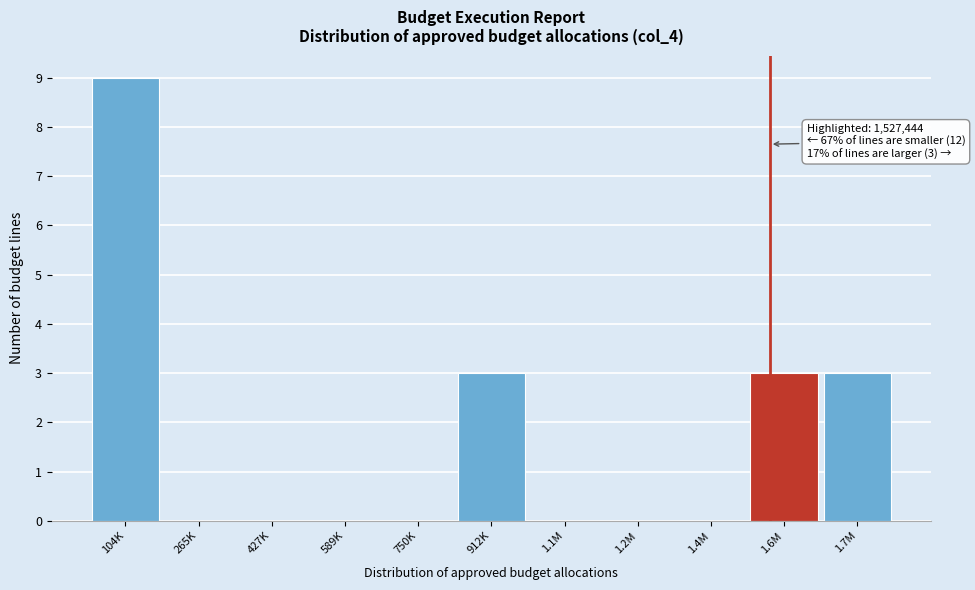

Reading left to right, transcribe all the data shown in this chart.

104K=9	265K=0	427K=0	589K=0	750K=0	912K=3	1.1M=0	1.2M=0	1.4M=0	1.6M=3	1.7M=3